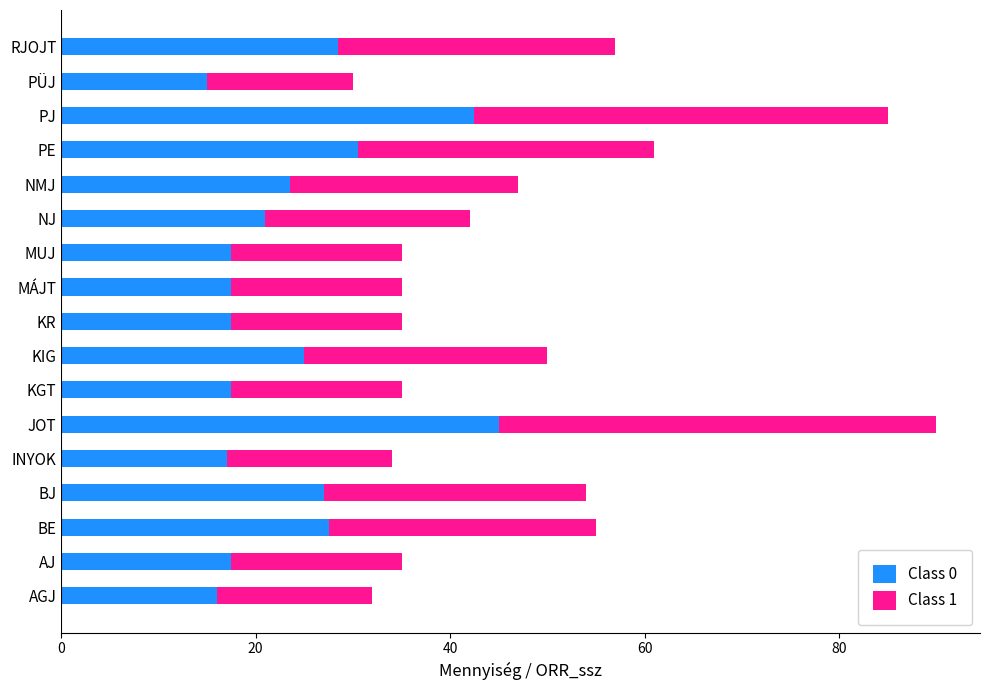

What is the difference between the maximum and minimum values in the Class 0 series?

30.0